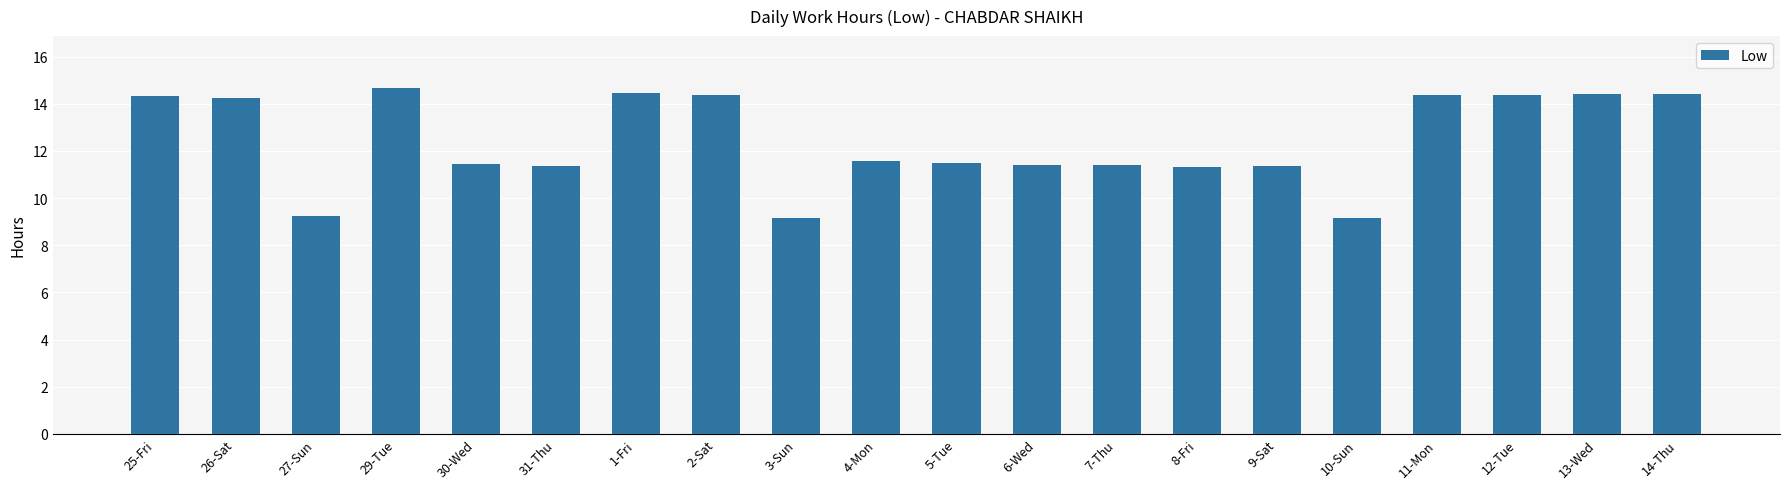

What is the value of the 11th bar from the left?

11.5